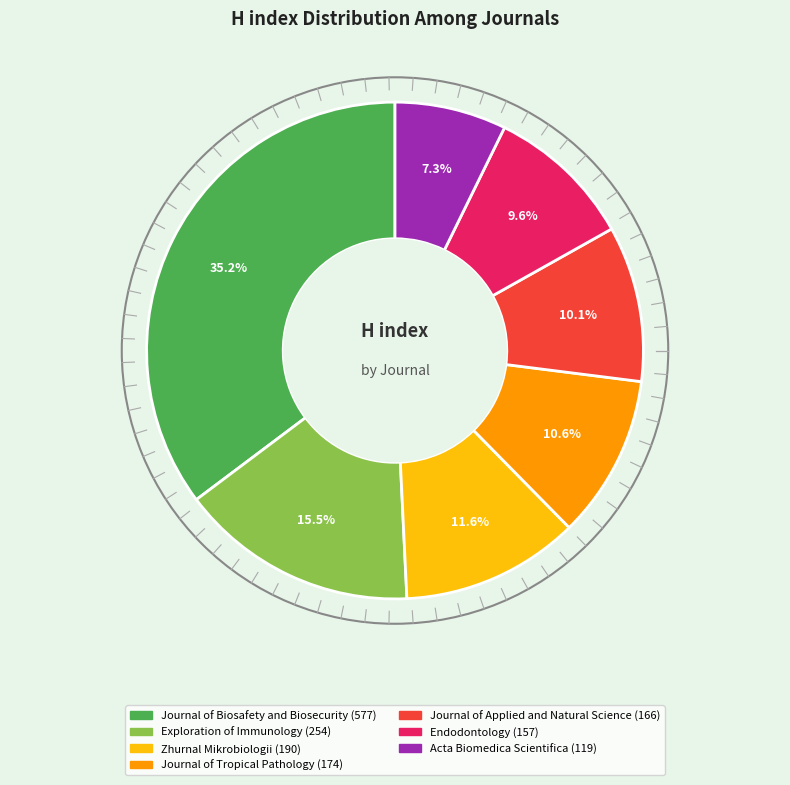

Which category has the biggest portion of the pie?

Journal of Biosafety and Biosecurity